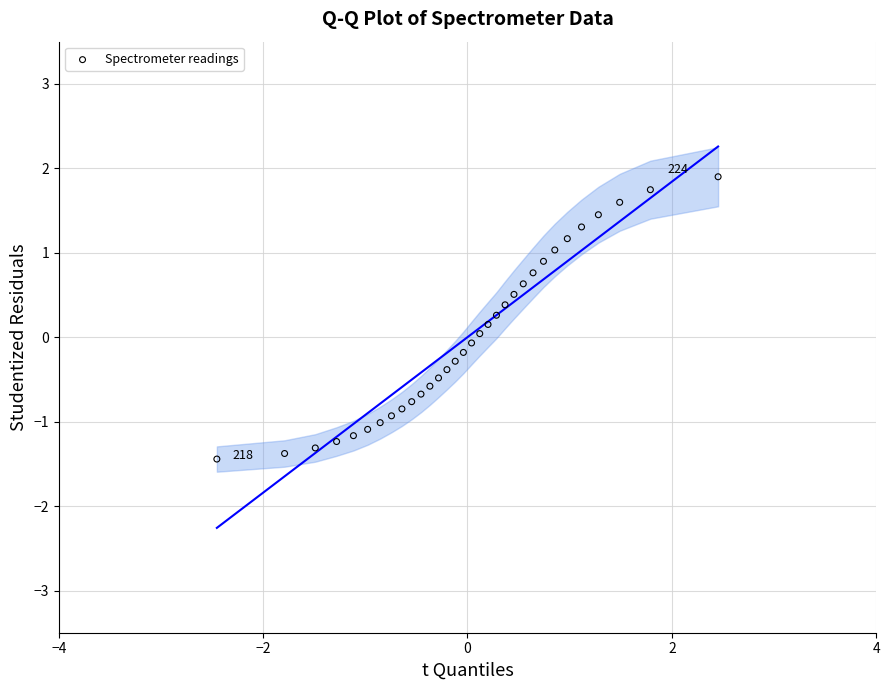

What is the range of X values (max minus min)?

4.9